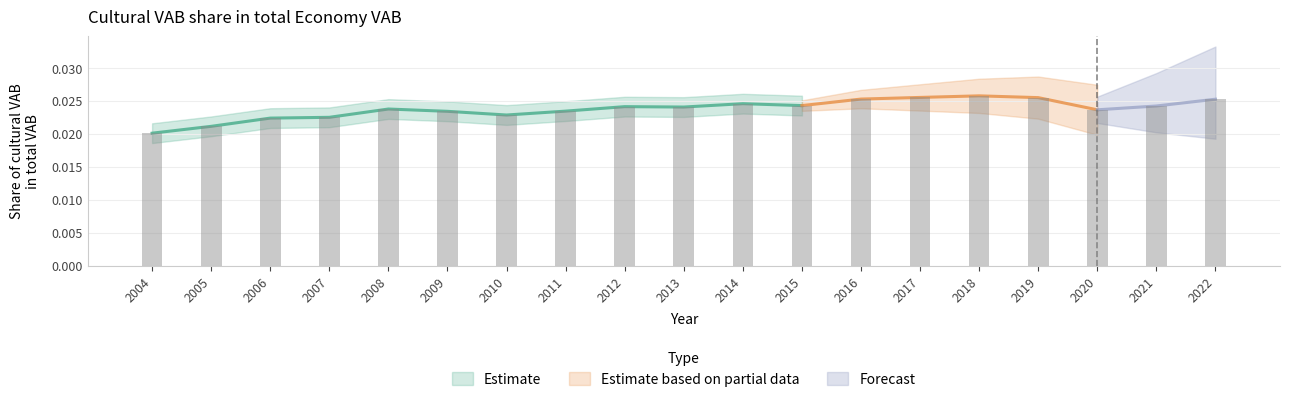

Reading left to right, what are all the values shown in this chart?

2004=0.0	2005=0.0	2006=0.0	2007=0.0	2008=0.0	2009=0.0	2010=0.0	2011=0.0	2012=0.0	2013=0.0	2014=0.0	2015=0.0	2016=0.0	2017=0.0	2018=0.0	2019=0.0	2020=0.0	2021=0.0	2022=0.0